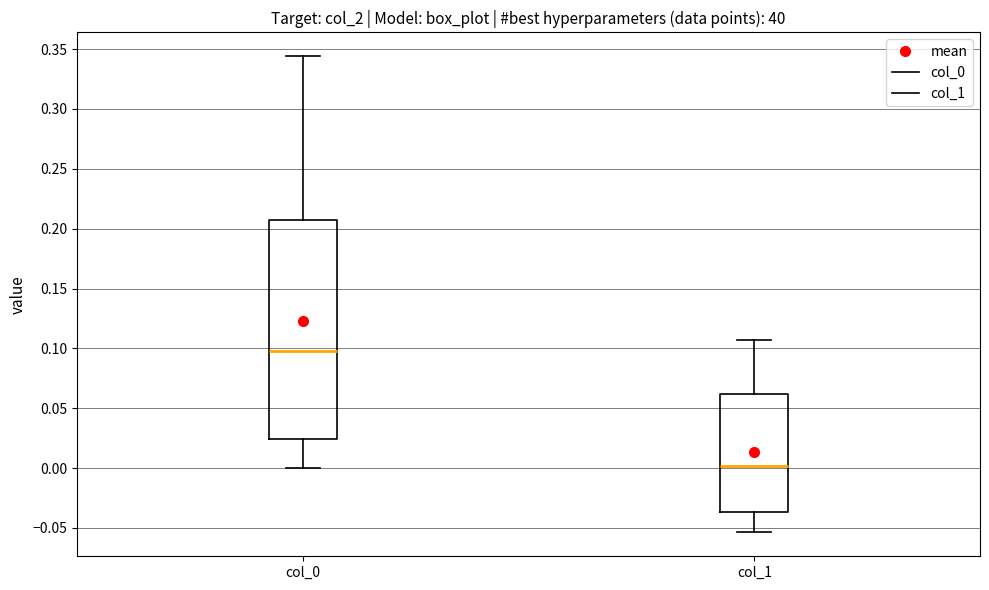

Which box is the tallest, from its lower edge to its upper edge?

col_0